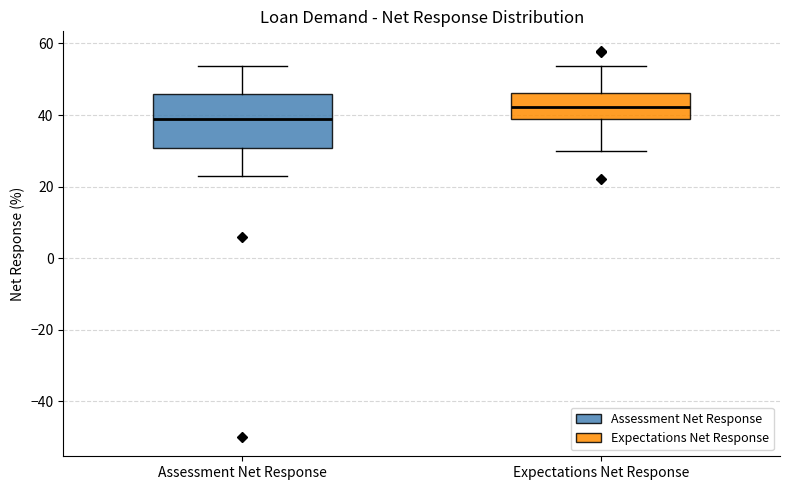

Reading left to right, transcribe this box plot: for each box, give where its median line is, the range the box spans, and where its two whiskers end, as read against the y-axis. The values are not printed on the chart, so give them approximately, as read against the axis.

Assessment Net Response: median 38, box 30 to 46, whiskers 24 to 54
Expectations Net Response: median 42, box 38 to 46, whiskers 30 to 54